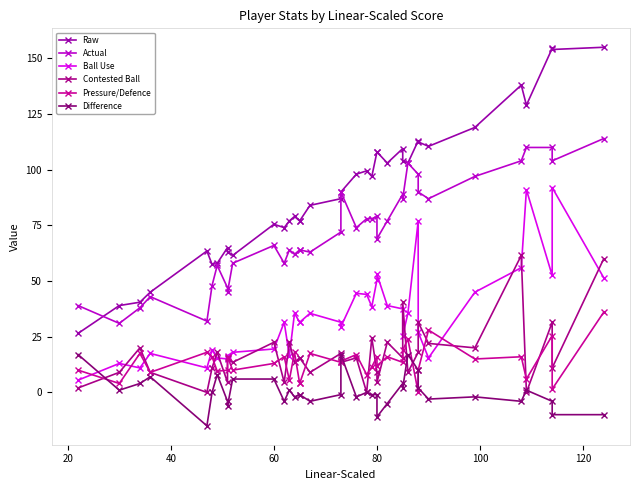

What is the greatest value displayed?

155.0